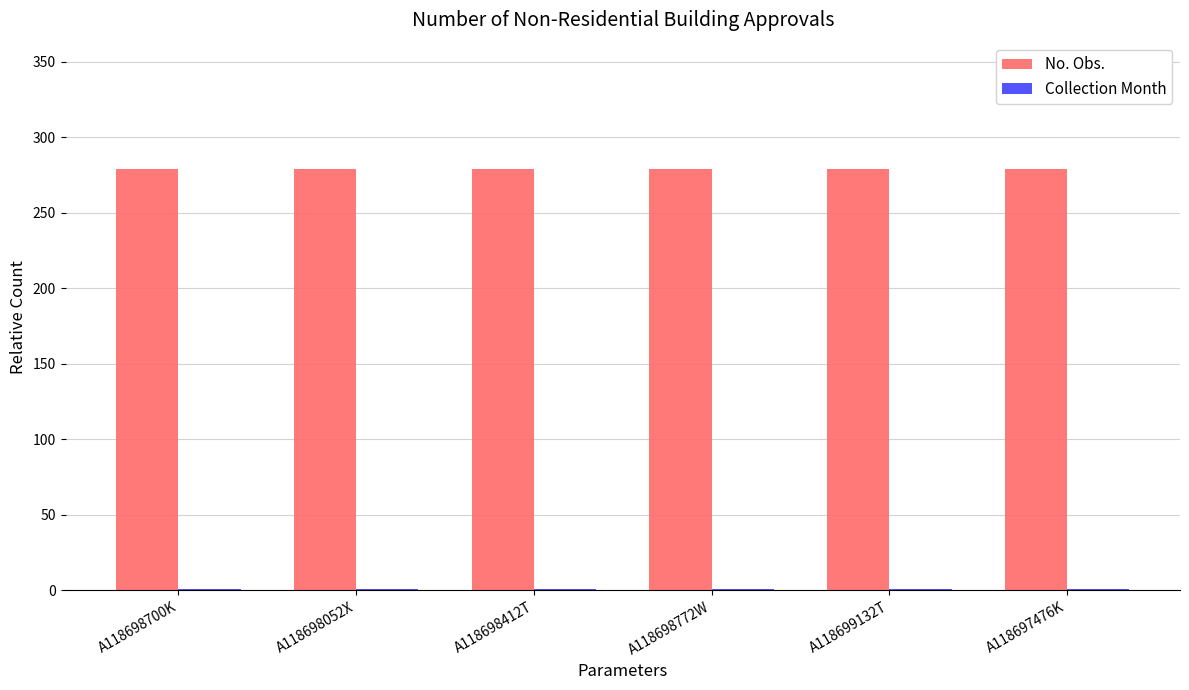

What is the sum of all No. Obs. values?

1674